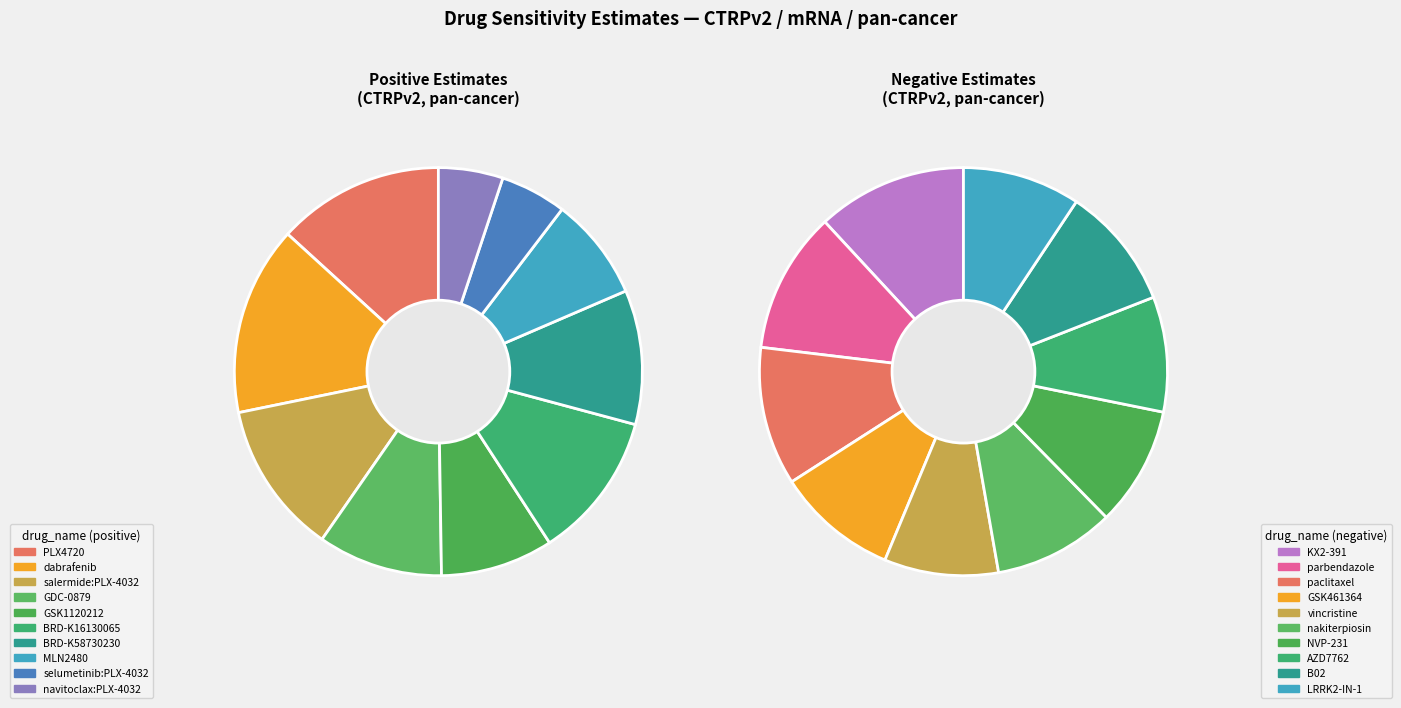

To the nearest percent, what is the average slice percentage?

10%